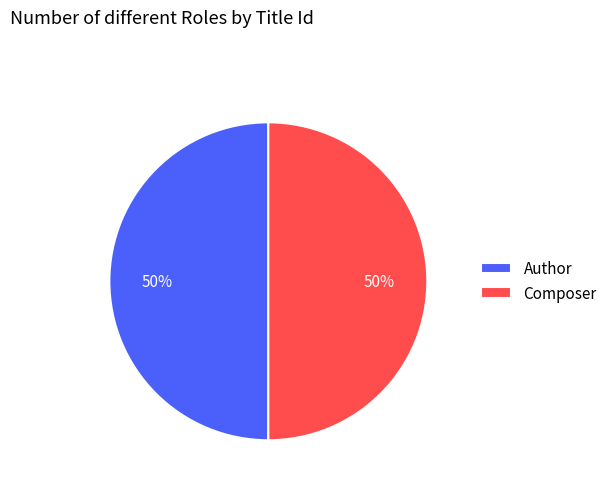

Approximately how many times larger is the value at Author compared to Composer?

1.0